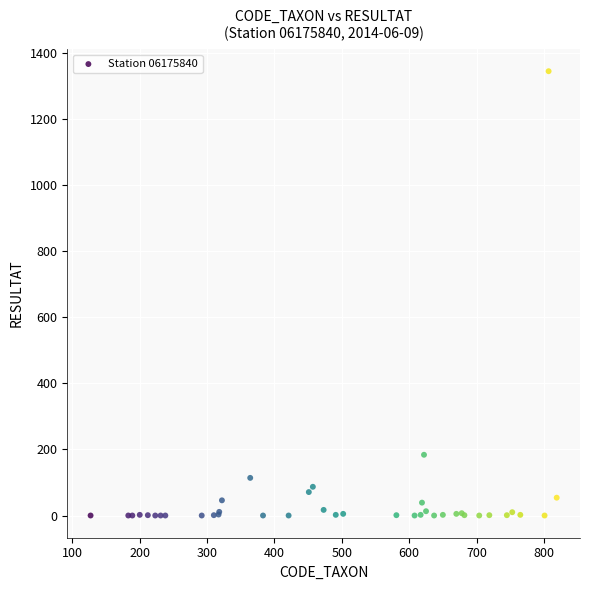

What Y value in the scatter plot is closest to 673?

184